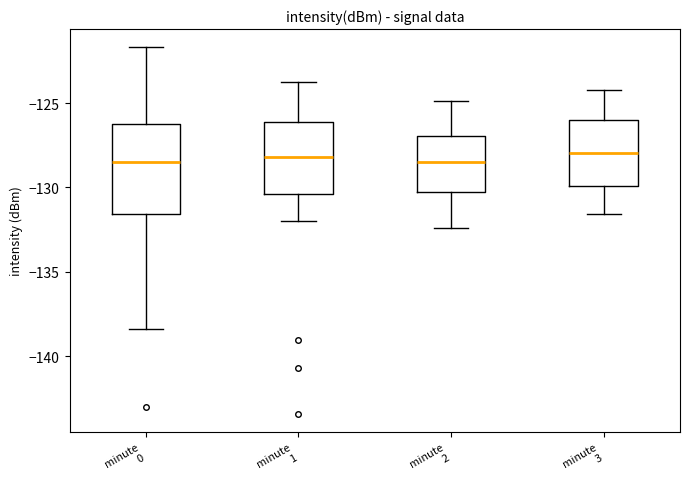

Reading left to right, transcribe this box plot: for each box, give where its median line is, the range the box spans, and where its two whiskers end, as read against the y-axis. The values are not printed on the chart, so give them approximately, as read against the axis.

minute 0: median -128.5, box -131.5 to -126.0, whiskers -138.5 to -121.5
minute 1: median -128.0, box -130.5 to -126.0, whiskers -132.0 to -124.0
minute 2: median -128.5, box -130.0 to -127.0, whiskers -132.5 to -125.0
minute 3: median -128.0, box -130.0 to -126.0, whiskers -131.5 to -124.0